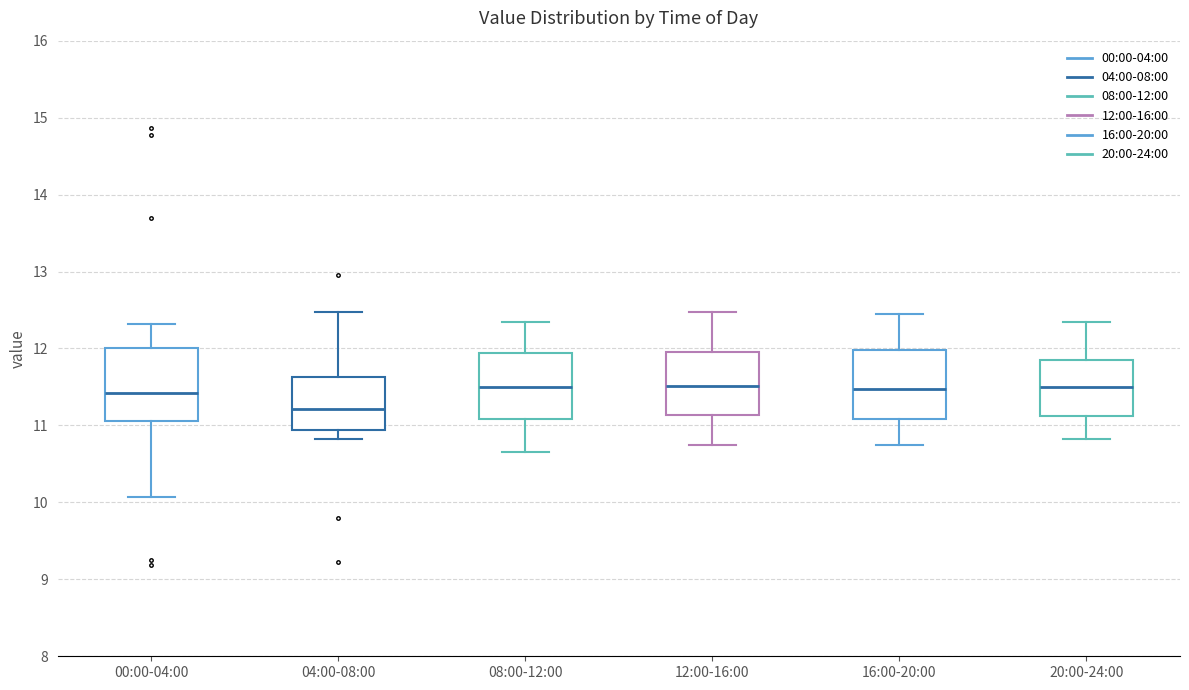

Reading left to right, read every box against the y-axis: the position of its median line, the range the box covers, and the ends of its whiskers. The values are not printed on the chart, so give them approximately, as read against the axis.

00:00-04:00: median 11.4, box 11.1 to 12.0, whiskers 10.1 to 12.3
04:00-08:00: median 11.2, box 10.9 to 11.6, whiskers 10.8 to 12.5
08:00-12:00: median 11.5, box 11.1 to 11.9, whiskers 10.7 to 12.4
12:00-16:00: median 11.5, box 11.1 to 12.0, whiskers 10.8 to 12.5
16:00-20:00: median 11.5, box 11.1 to 12.0, whiskers 10.8 to 12.5
20:00-24:00: median 11.5, box 11.1 to 11.9, whiskers 10.8 to 12.4